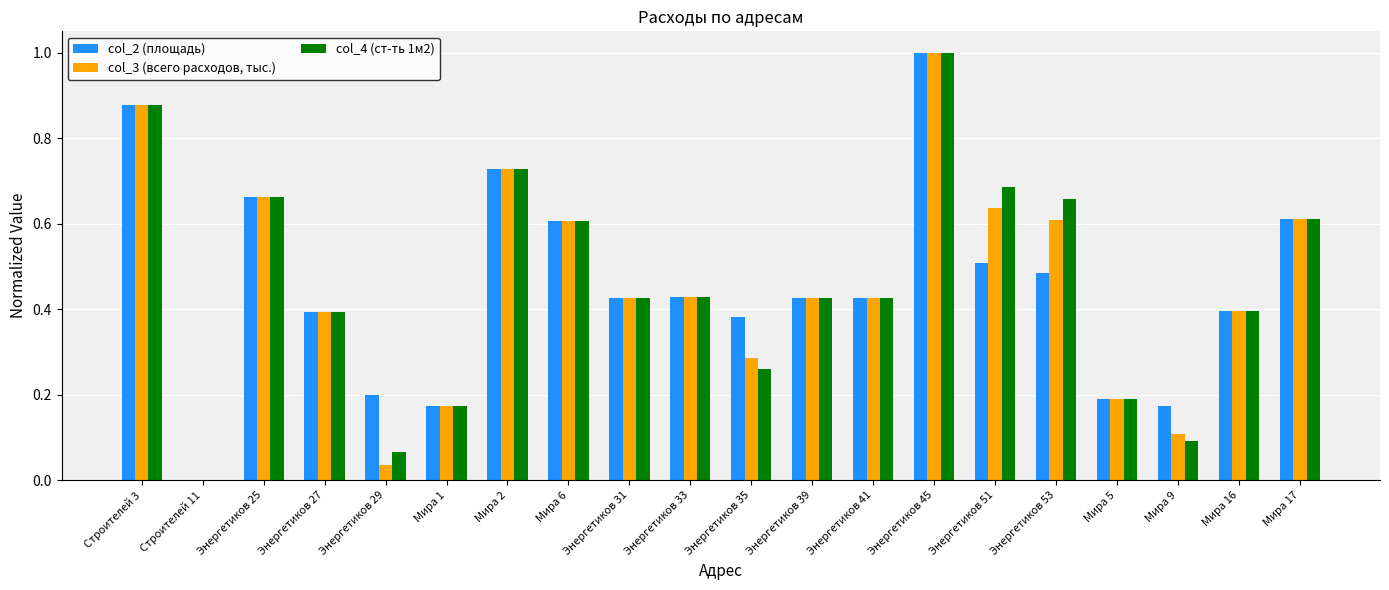

How many data points in col_2 (площадь) are above 0?

19